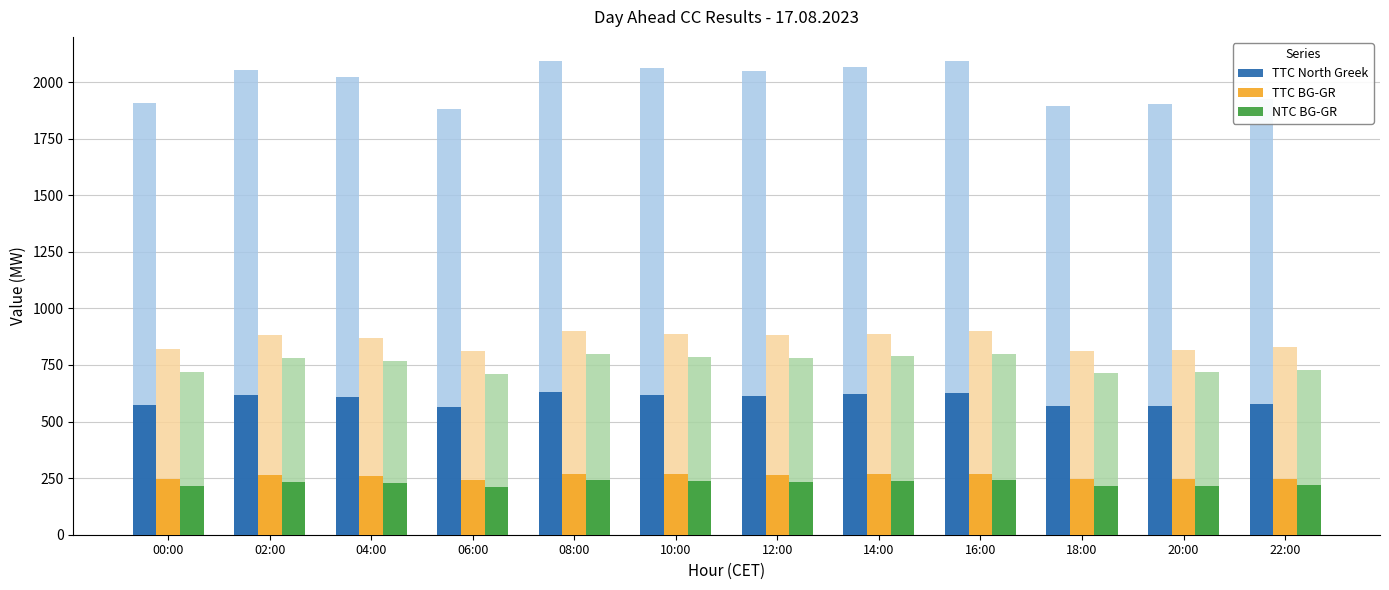

The value of NTC BG-GR at 22:00 is 324.5. True or false?

False